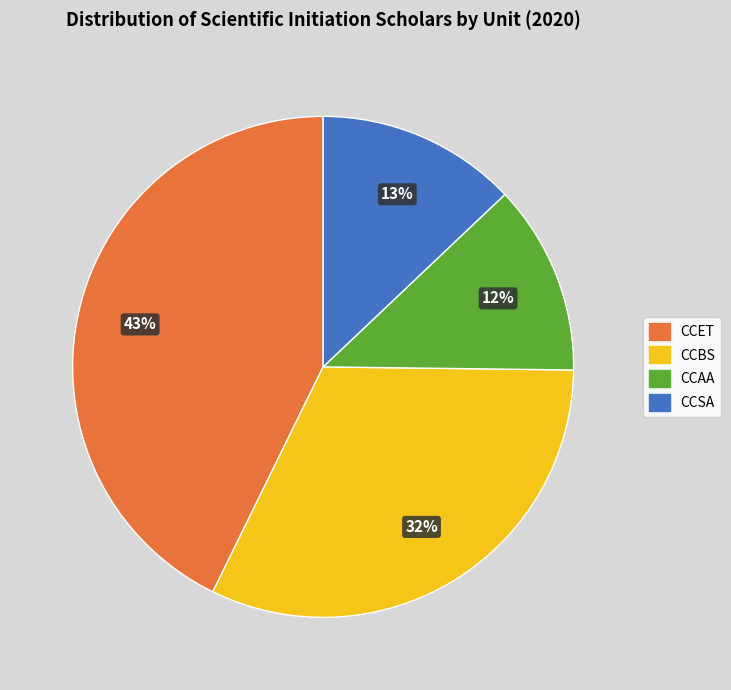

Does any single category account for the majority?

No